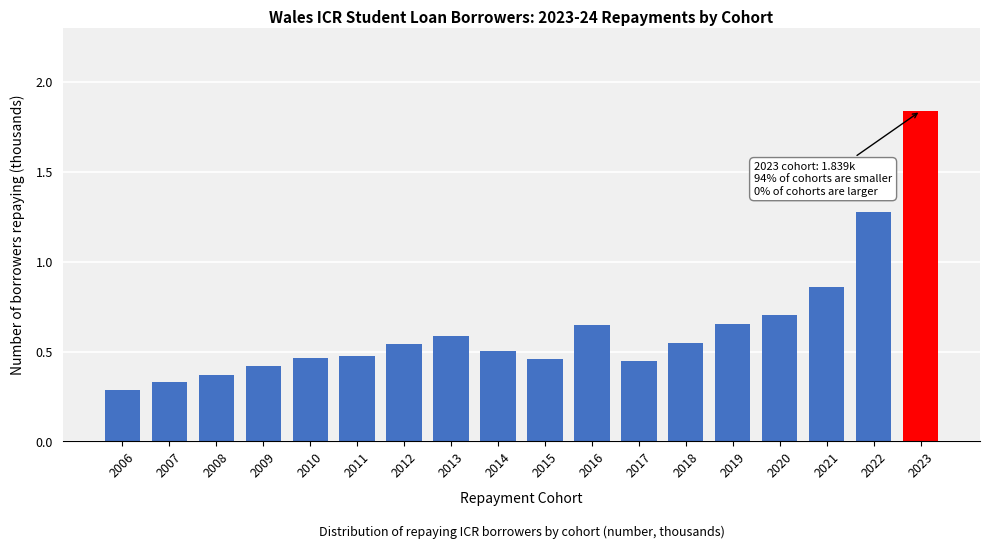

Which has a higher value, 2019 or 2011?

2019